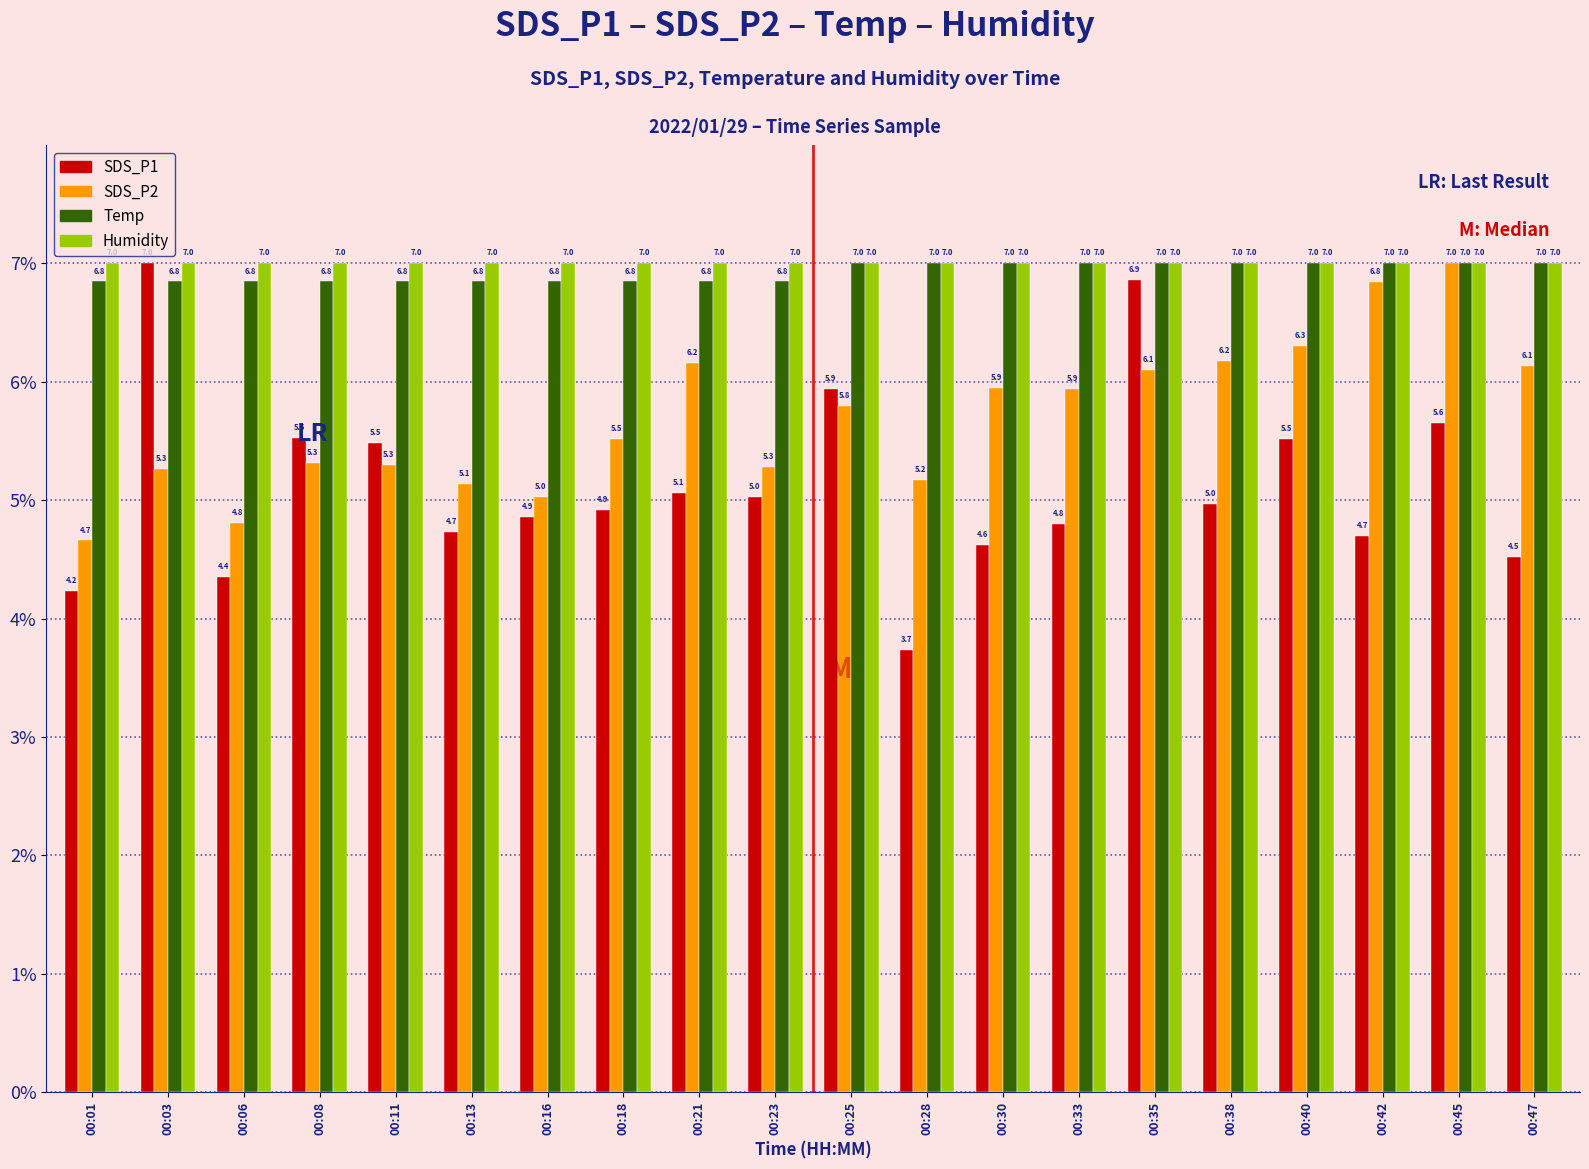

What is the total value across all series at 00:08?

24.7